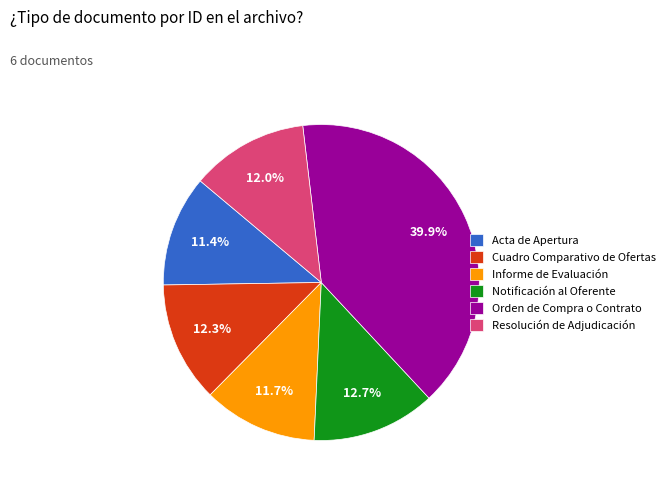

Is there any slice that represents more than half of the pie?

No